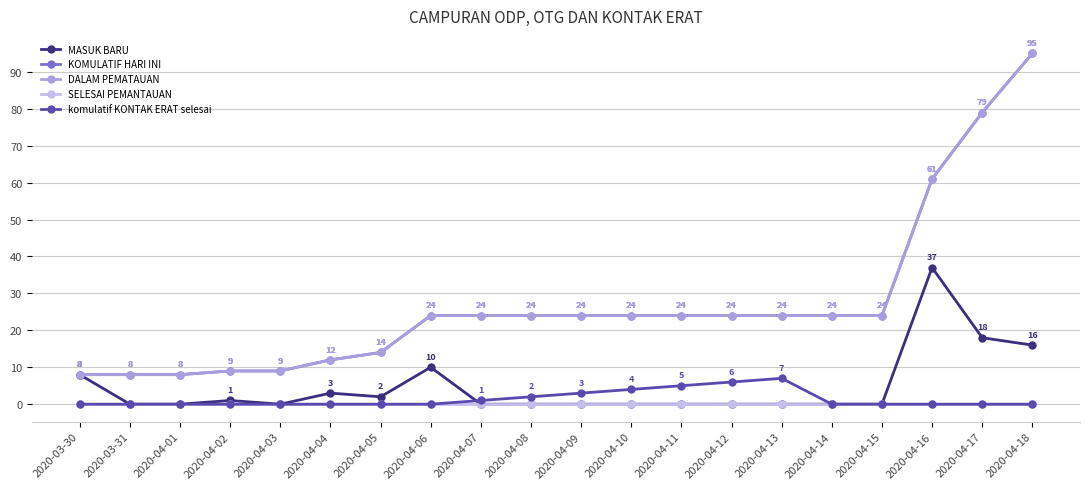

True or false: komulatif KONTAK ERAT selesai and DALAM PEMATAUAN intersect in this chart.

False